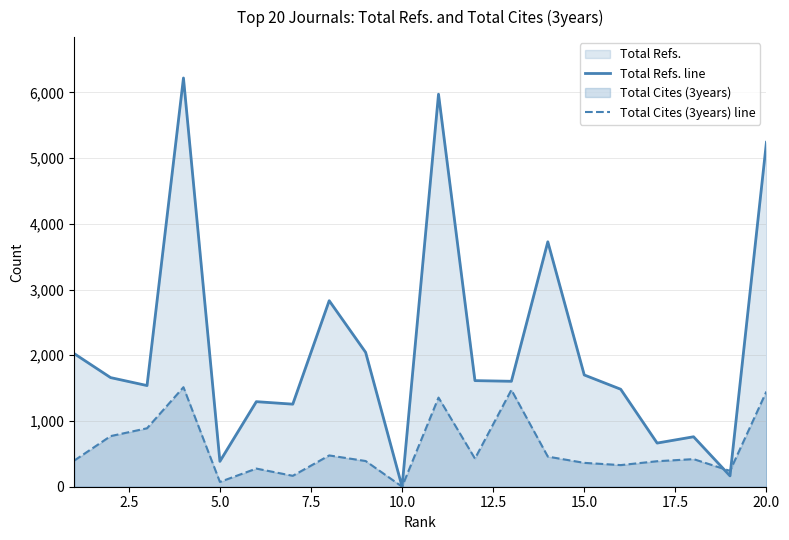

True or false: Total Cites (3years) line has more than 1 interior local peaks.

True